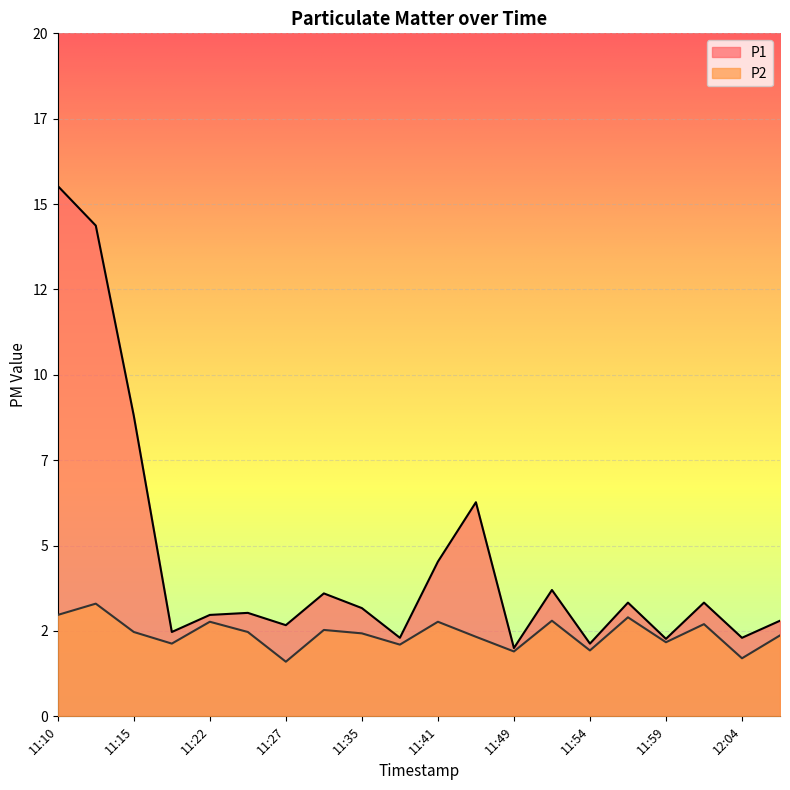

What is the total value across all series at 11:27?

4.3